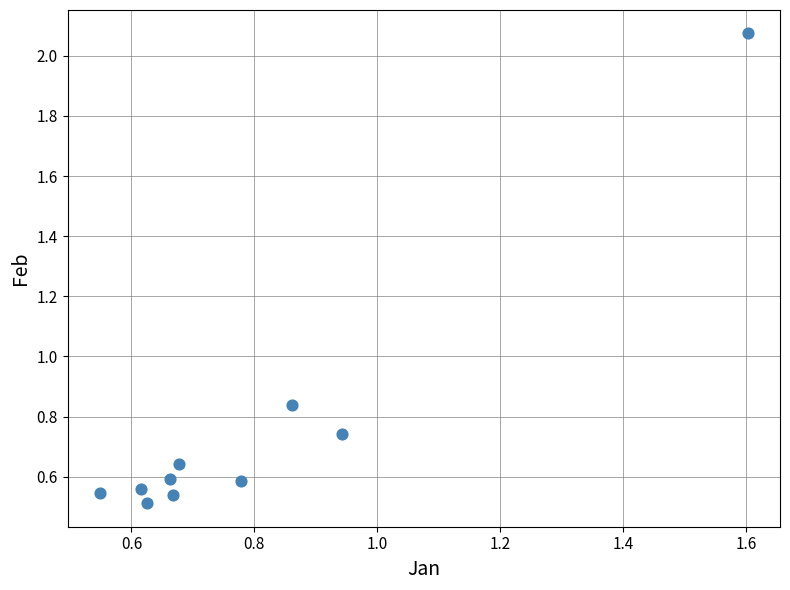

What is the range of X values (max minus min)?

1.1